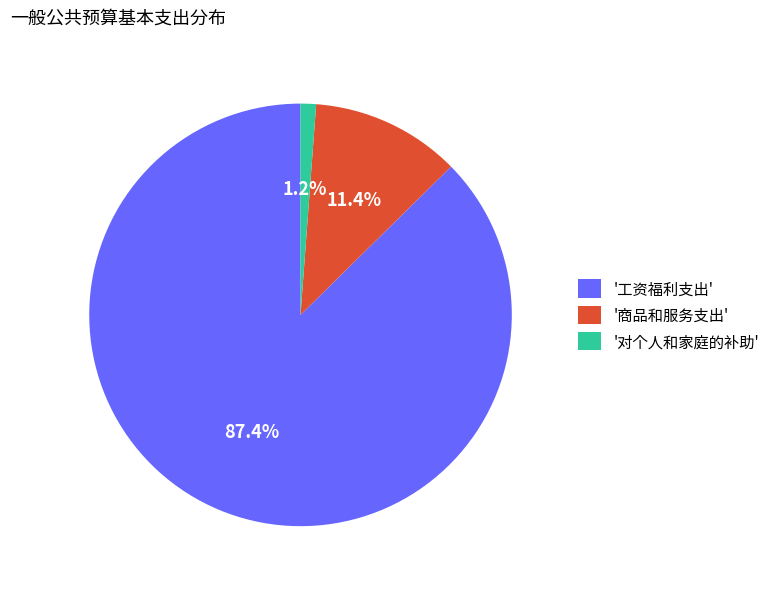

Which slice is the smallest?

'对个人和家庭的补助'